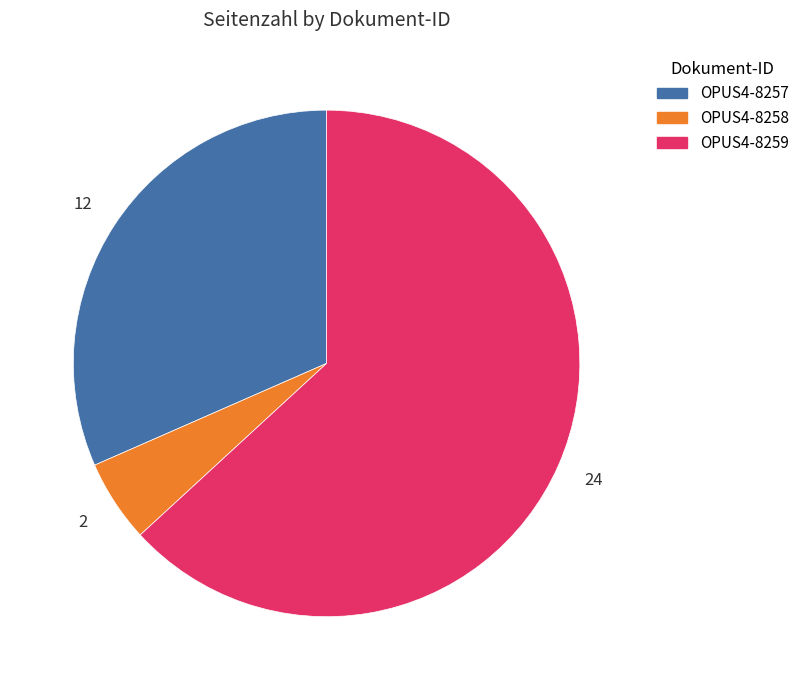

What is the largest slice in the pie chart?

OPUS4-8259